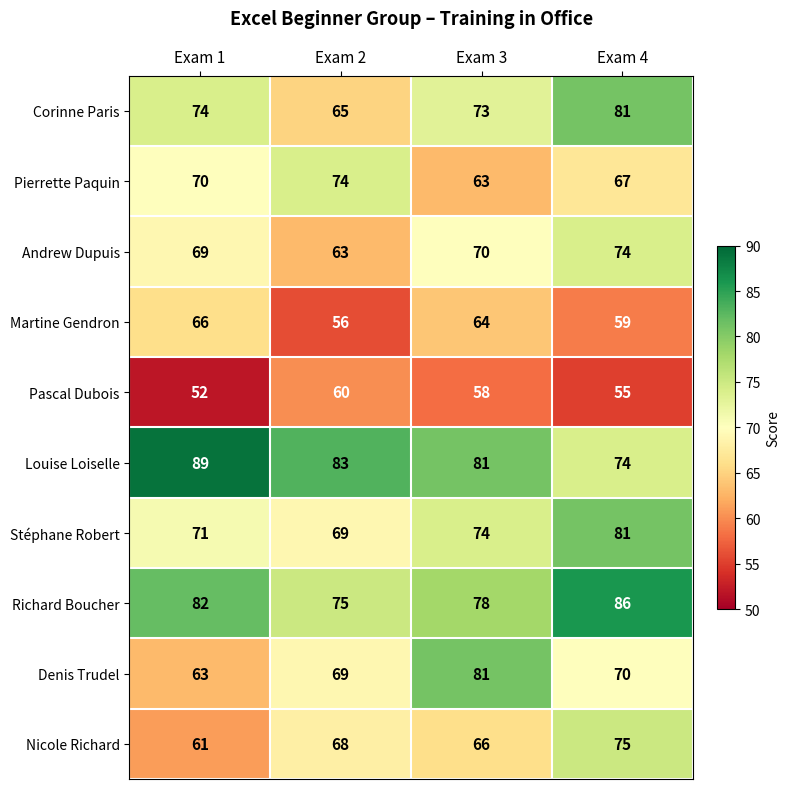

Rank the categories by Stéphane Robert value from lowest to highest.

Exam 2, Exam 1, Exam 3, Exam 4